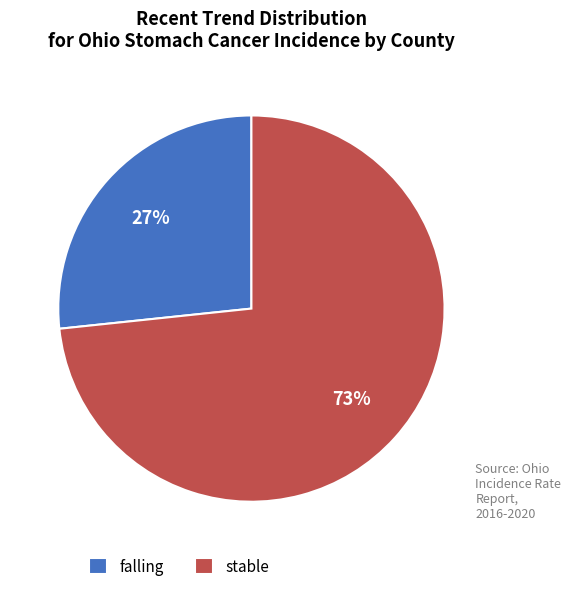

To the nearest percent, what portion does stable represent?

73%